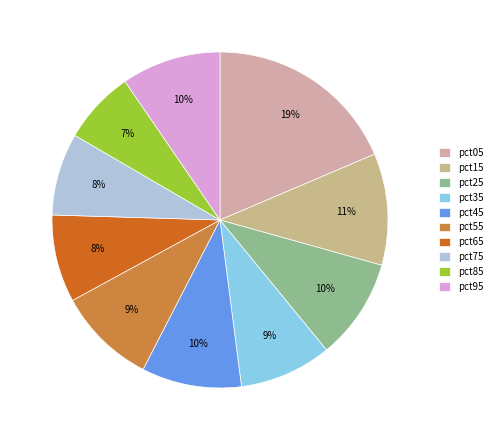

The pct65 slice represents 8% of the pie. True or false?

True